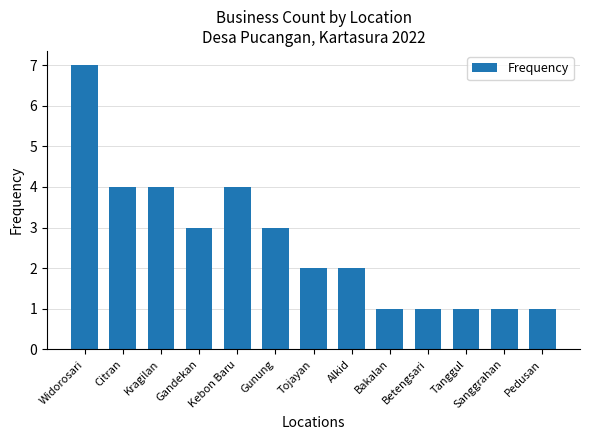

Does the chart contain any negative values?

No